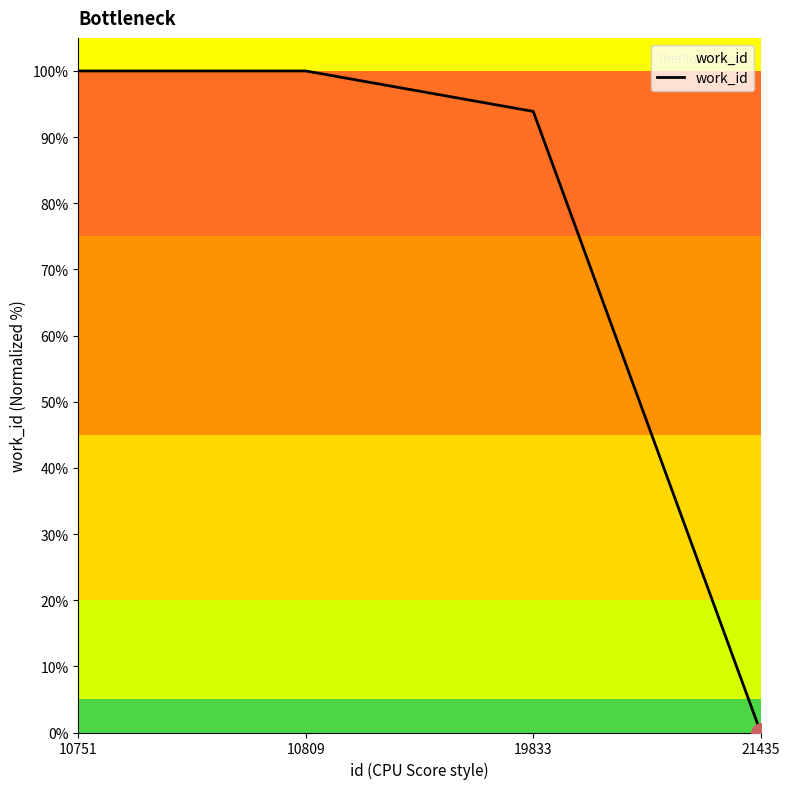

What is the average value?

73.5